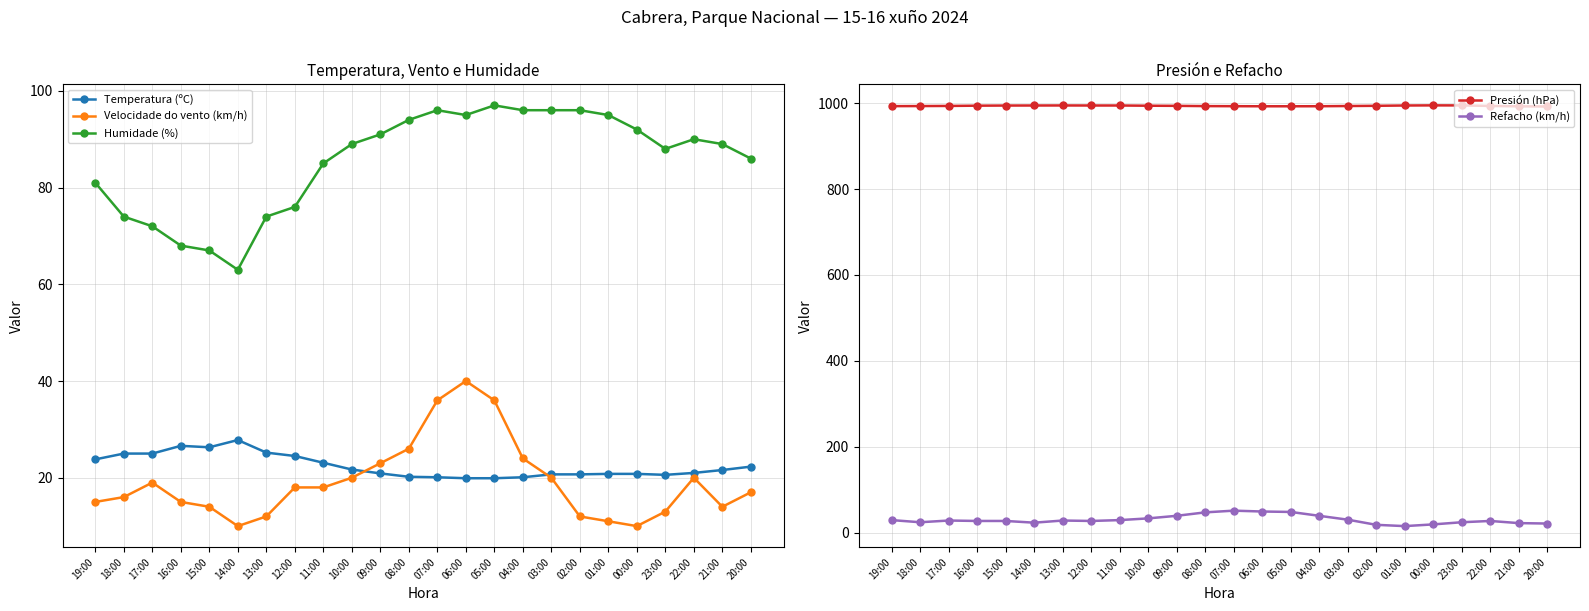

True or false: Velocidade do vento (km/h) and Humidade (%) cross at least once.

False